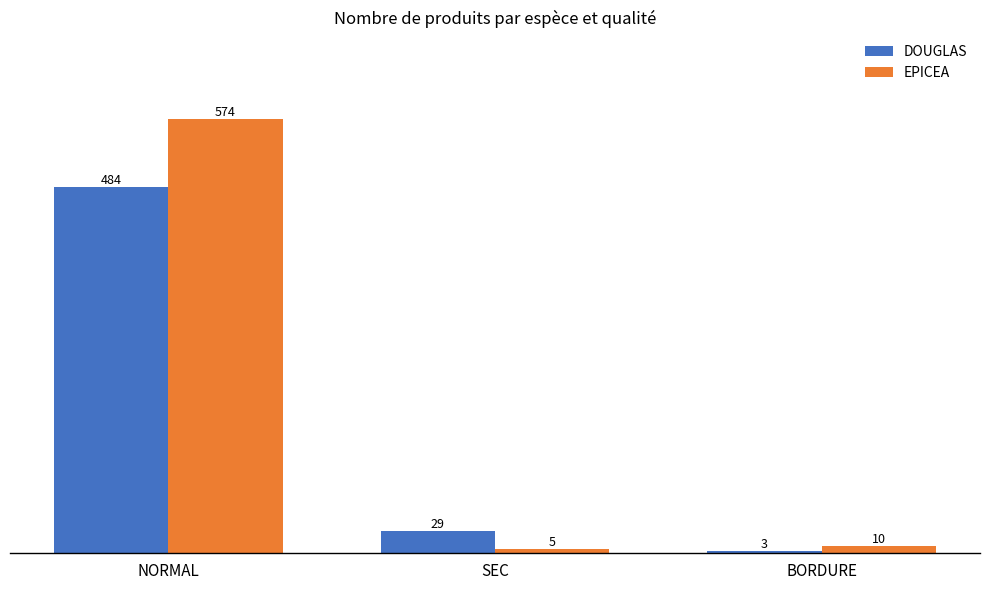

Which label corresponds to the smallest value in the chart?

BORDURE